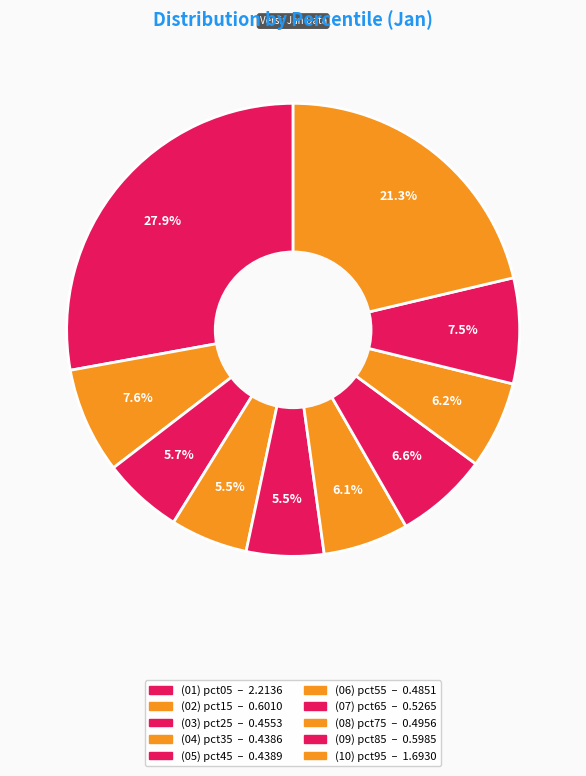

Rank the categories by value from highest to lowest.

pct05, pct95, pct15, pct85, pct65, pct75, pct55, pct25, pct45, pct35